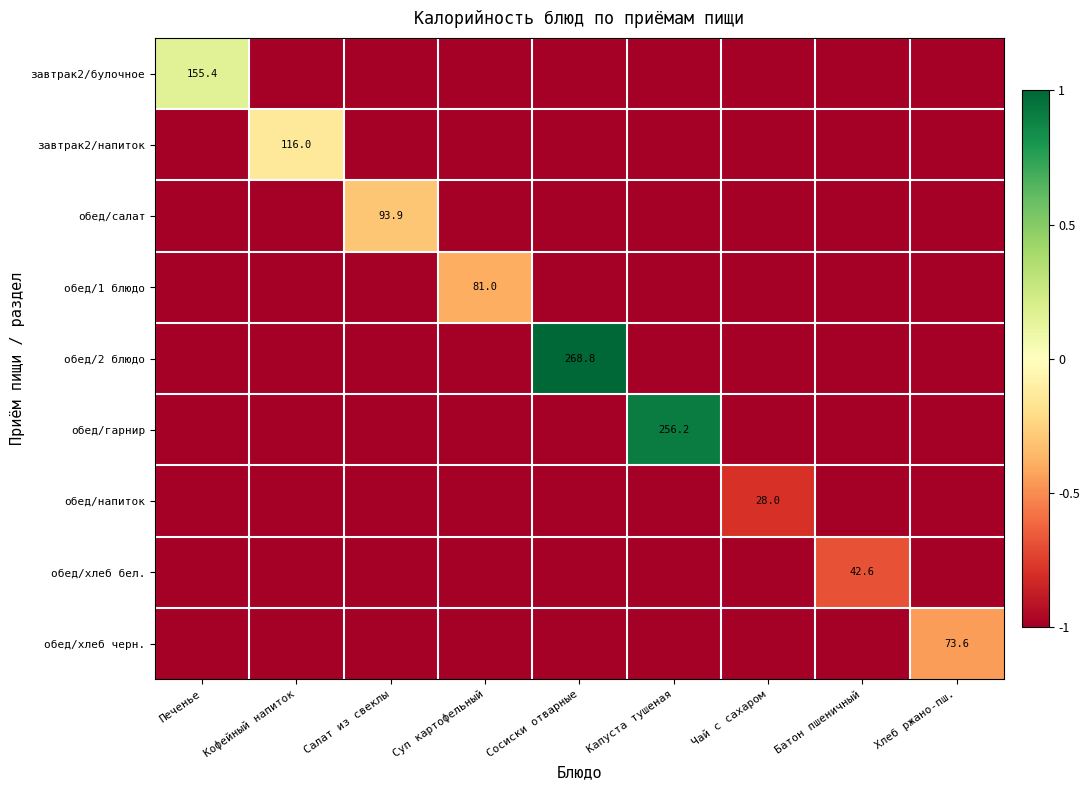

What is the sum of the обед/2 блюдо values at Чай с сахаром and Батон пшеничный?

-2.0